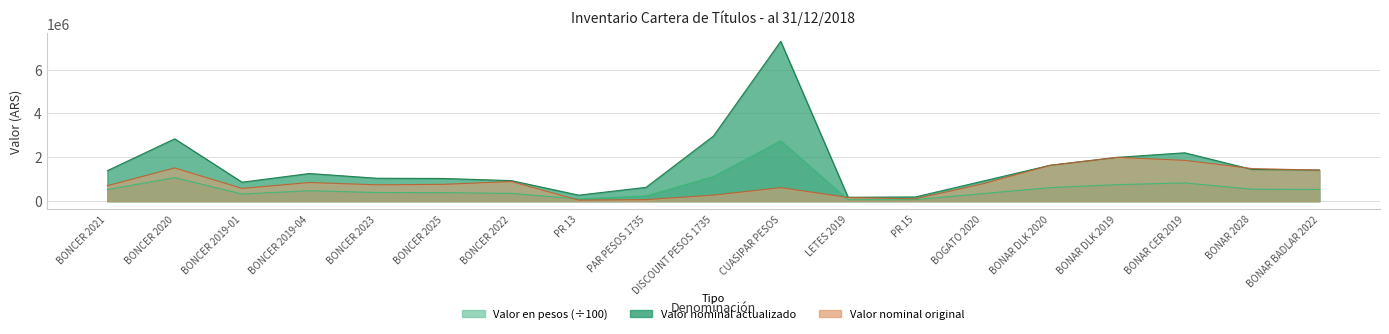

Between which two adjacent categories do Valor nominal original and Valor en pesos first intersect?

BONAR CER 2019 and BONAR 2028